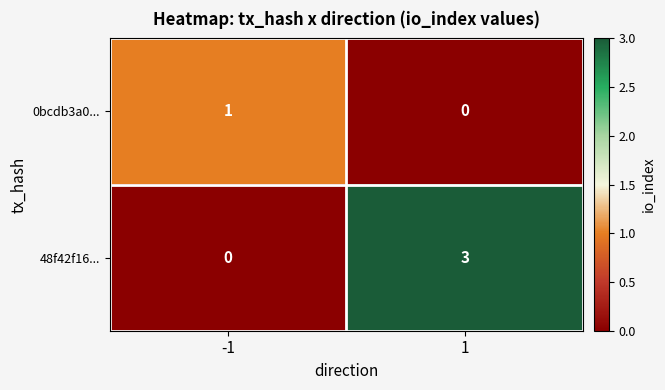

The value of 0bcdb3a0... at -1 is 1. True or false?

True